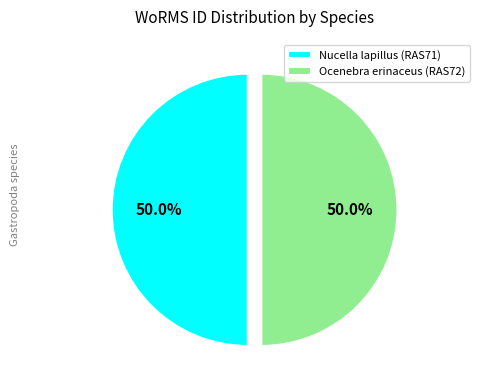

What is the ratio of the value at Ocenebra erinaceus (RAS72) to the value at Nucella lapillus (RAS71)?

1.0